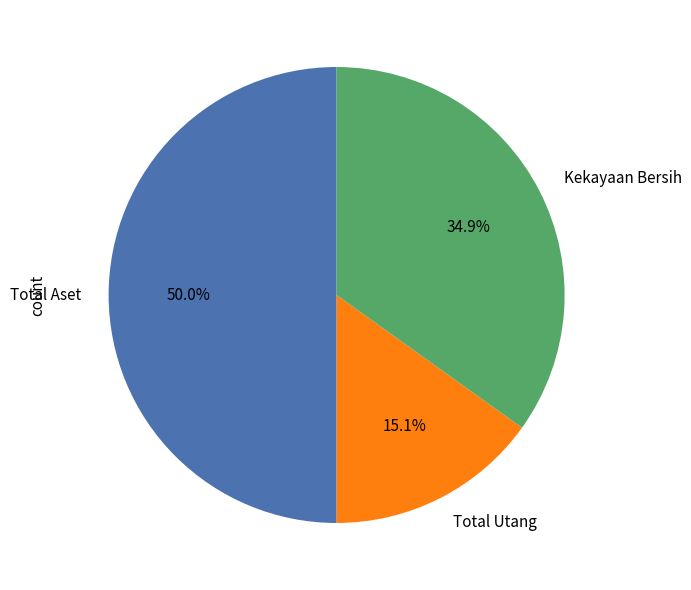

What is the smallest slice in the pie chart?

Total Utang